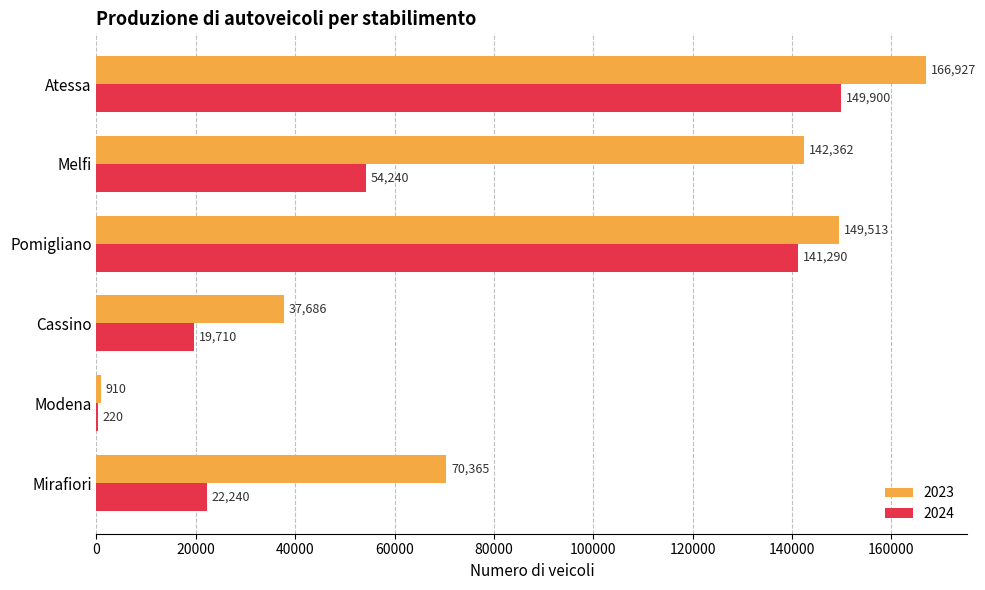

At which category is the sum across all series the highest?

Atessa